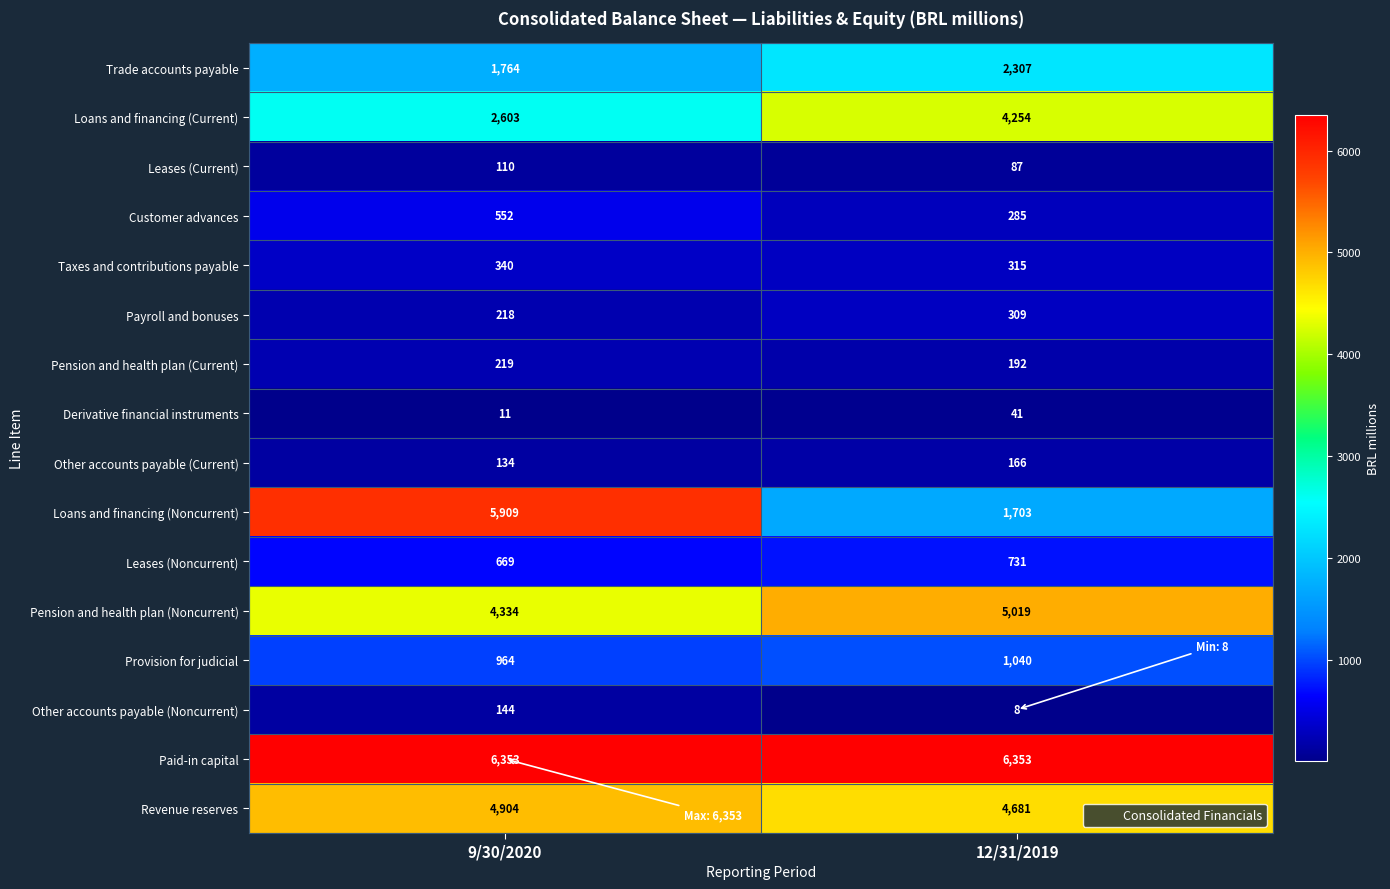

The value of Leases (Noncurrent) at 9/30/2020 is 669. True or false?

True